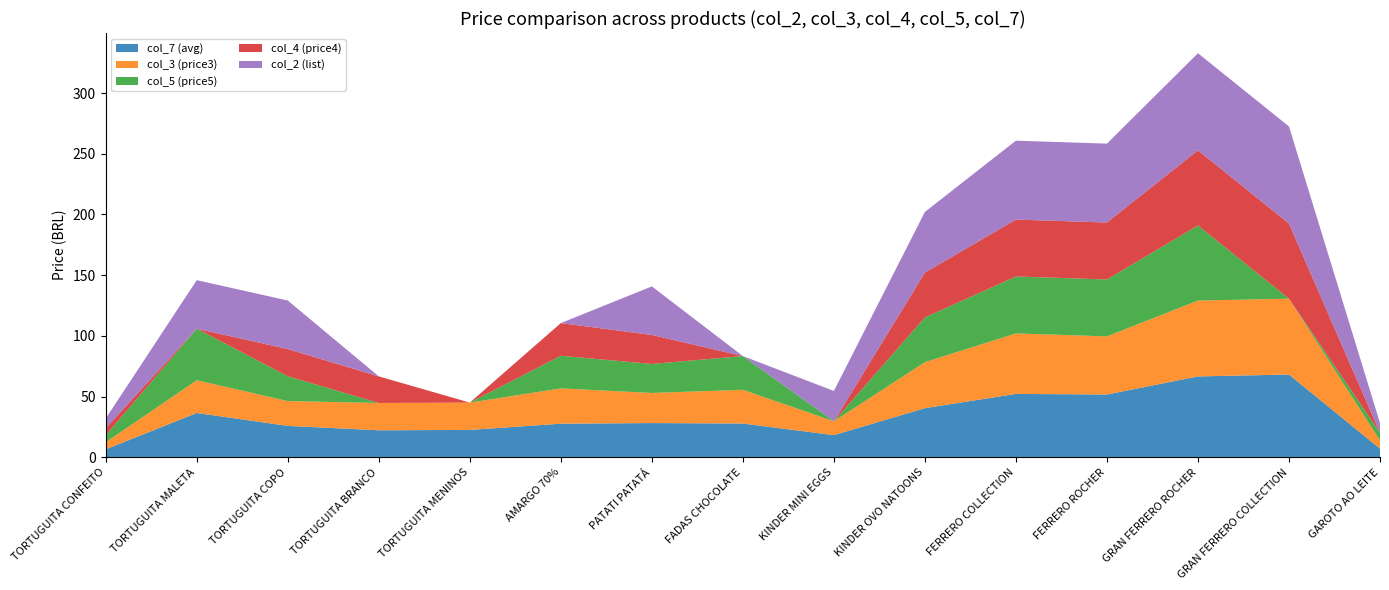

Reading right to left, transcribe all the data shown in this chart.

col_7 (avg): 7.0	68.1	66.6	51.7	52.2	40.4	18.2	27.8	28.1	27.6	22.5	22.2	25.8	36.5	6.5
col_3 (price3): 6.8	62.5	62.5	47.9	49.9	37.9	11.4	27.8	24.8	29.1	22.5	22.5	20.5	27.0	5.8
col_5 (price5): 6.4	0.0	61.9	46.9	46.9	36.9	0.0	27.8	23.9	26.9	0.0	0.0	20.4	42.5	5.8
col_4 (price4): 0.0	61.9	61.9	46.9	46.9	36.9	0.0	0.0	23.9	26.9	0.0	21.9	22.4	0.0	5.8
col_2 (list): 8.0	80.0	80.0	65.0	65.0	50.0	25.0	0.0	40.0	0.0	0.0	0.0	40.0	40.0	8.0